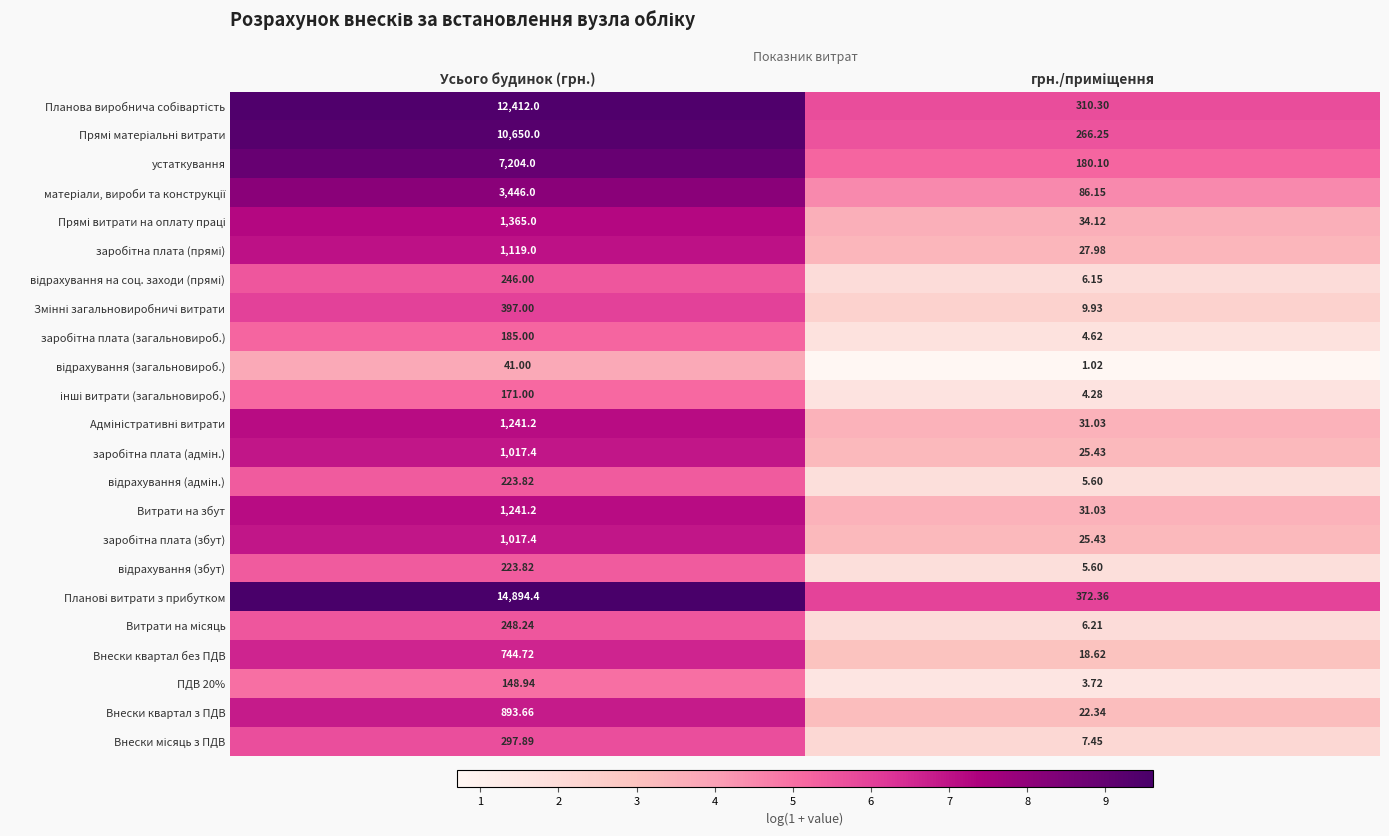

Where does the Витрати на збут series first go above 1241?

Усього будинок (грн.)